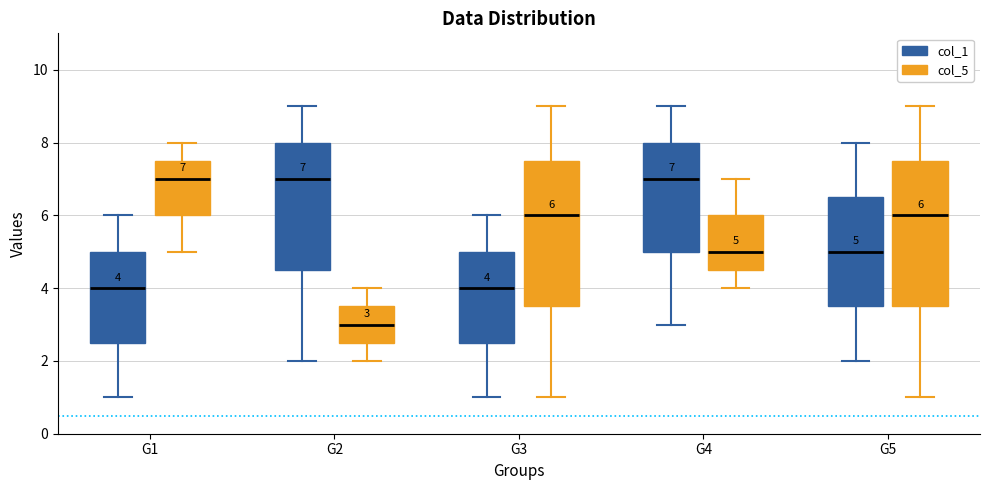

Which box has the lowest median line?

G2 (col_5)